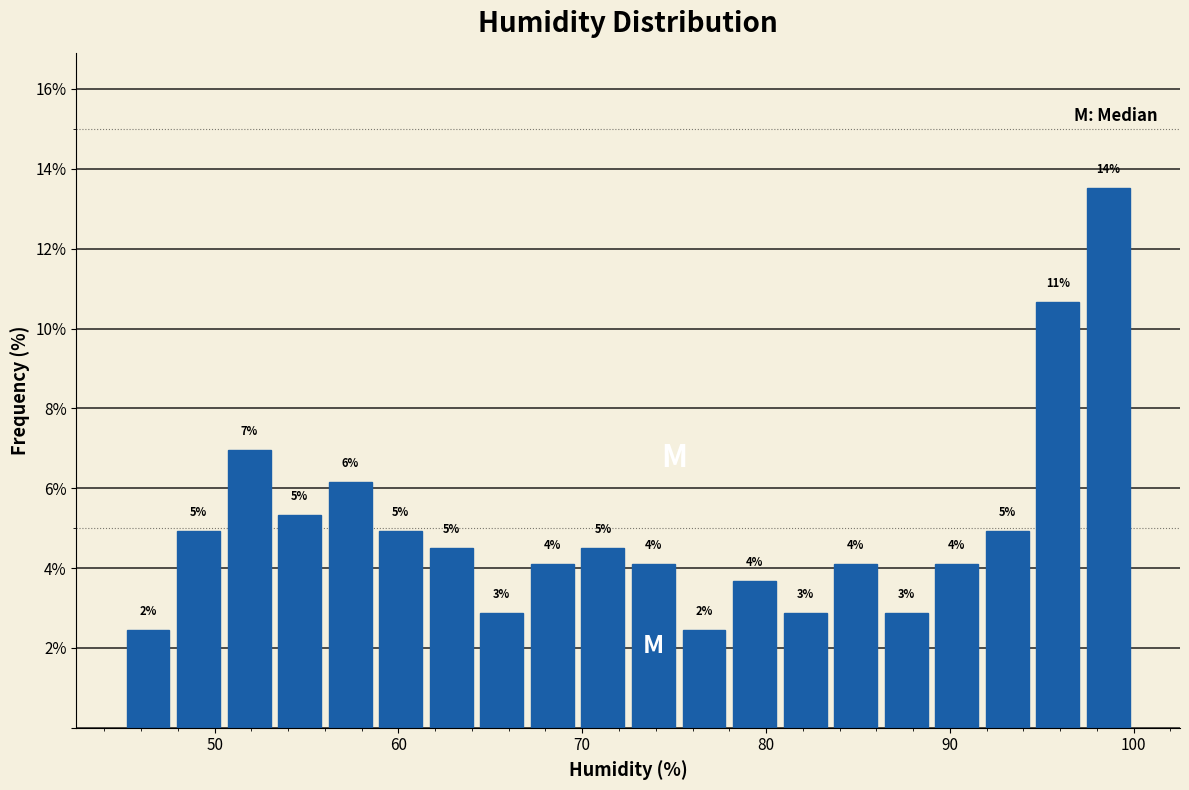

Read against the x-axis, roughly where is the centre of the tallest bar?

99